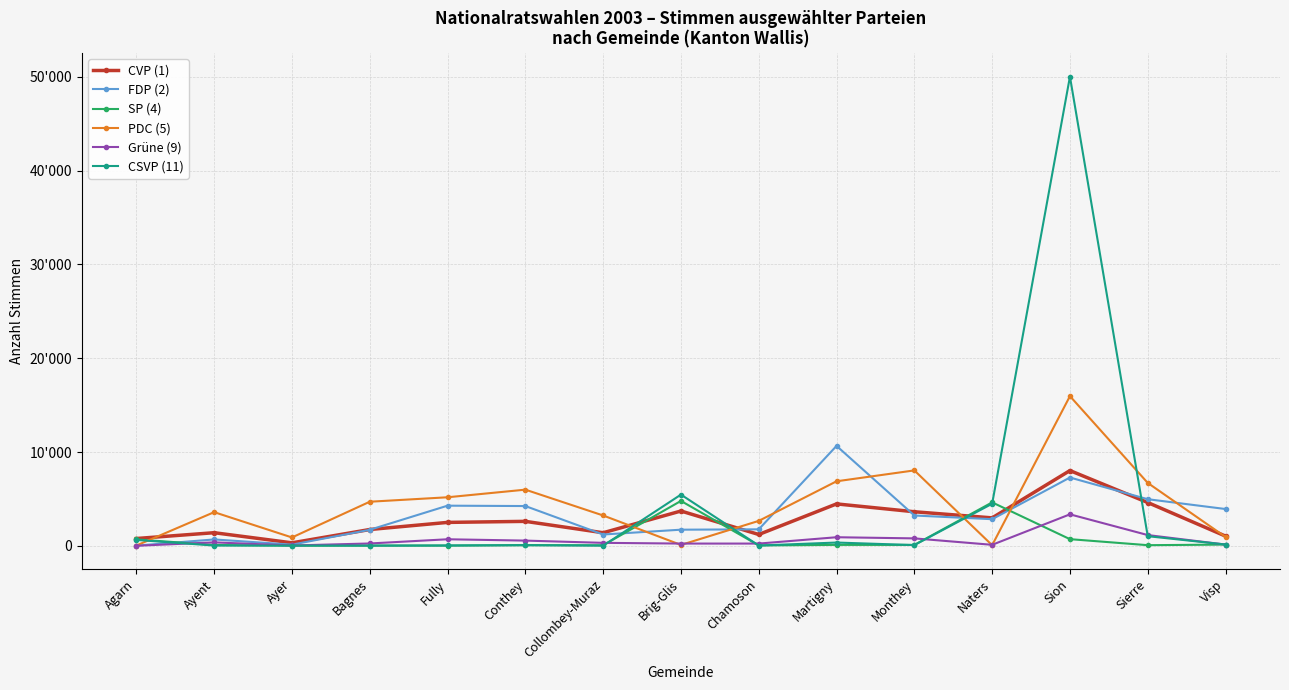

Reading left to right, list all the values displayed in this chart.

CVP (1): Agarn=778	Ayent=1398	Ayer=319	Bagnes=1738	Fully=2497	Conthey=2608	Collombey-Muraz=1393	Brig-Glis=3712	Chamoson=1207	Martigny=4469	Monthey=3632	Naters=2979	Sion=8023	Sierre=4616	Visp=1034
FDP (2): Agarn=21	Ayent=679	Ayer=125	Bagnes=1710	Fully=4280	Conthey=4240	Collombey-Muraz=1206	Brig-Glis=1720	Chamoson=1757	Martigny=10655	Monthey=3232	Naters=2838	Sion=7281	Sierre=4970	Visp=3923
SP (4): Agarn=687	Ayent=88	Ayer=24	Bagnes=22	Fully=25	Conthey=68	Collombey-Muraz=58	Brig-Glis=4786	Chamoson=40	Martigny=100	Monthey=95	Naters=4632	Sion=710	Sierre=68	Visp=131
PDC (5): Agarn=30	Ayent=3589	Ayer=892	Bagnes=4701	Fully=5176	Conthey=5988	Collombey-Muraz=3234	Brig-Glis=95	Chamoson=2658	Martigny=6880	Monthey=8041	Naters=65	Sion=15960	Sierre=6706	Visp=944
Grüne (9): Agarn=5	Ayent=367	Ayer=34	Bagnes=250	Fully=698	Conthey=556	Collombey-Muraz=317	Brig-Glis=240	Chamoson=239	Martigny=915	Monthey=793	Naters=107	Sion=3357	Sierre=1147	Visp=133
CSVP (11): Agarn=629	Ayent=30	Ayer=24	Bagnes=21	Fully=36	Conthey=74	Collombey-Muraz=19	Brig-Glis=5459	Chamoson=31	Martigny=349	Monthey=78	Naters=4486	Sion=50026	Sierre=1027	Visp=140